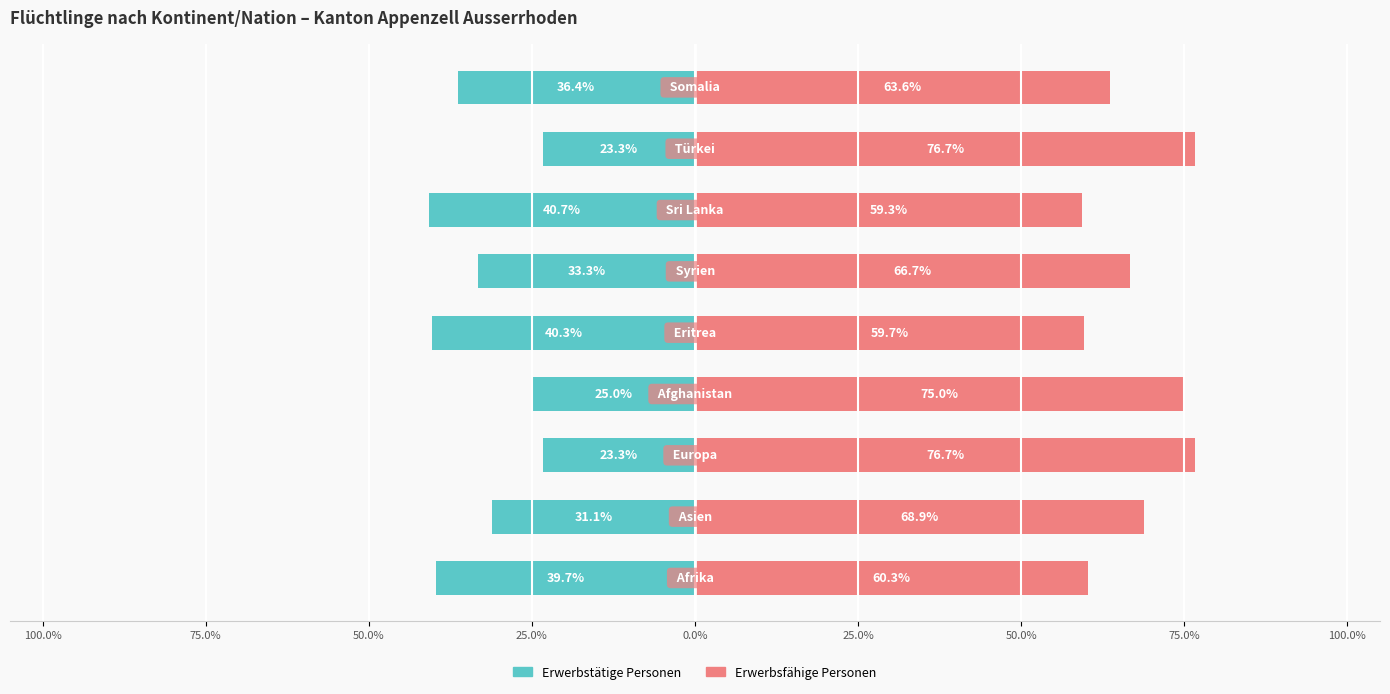

How many groups of bars are there?

9